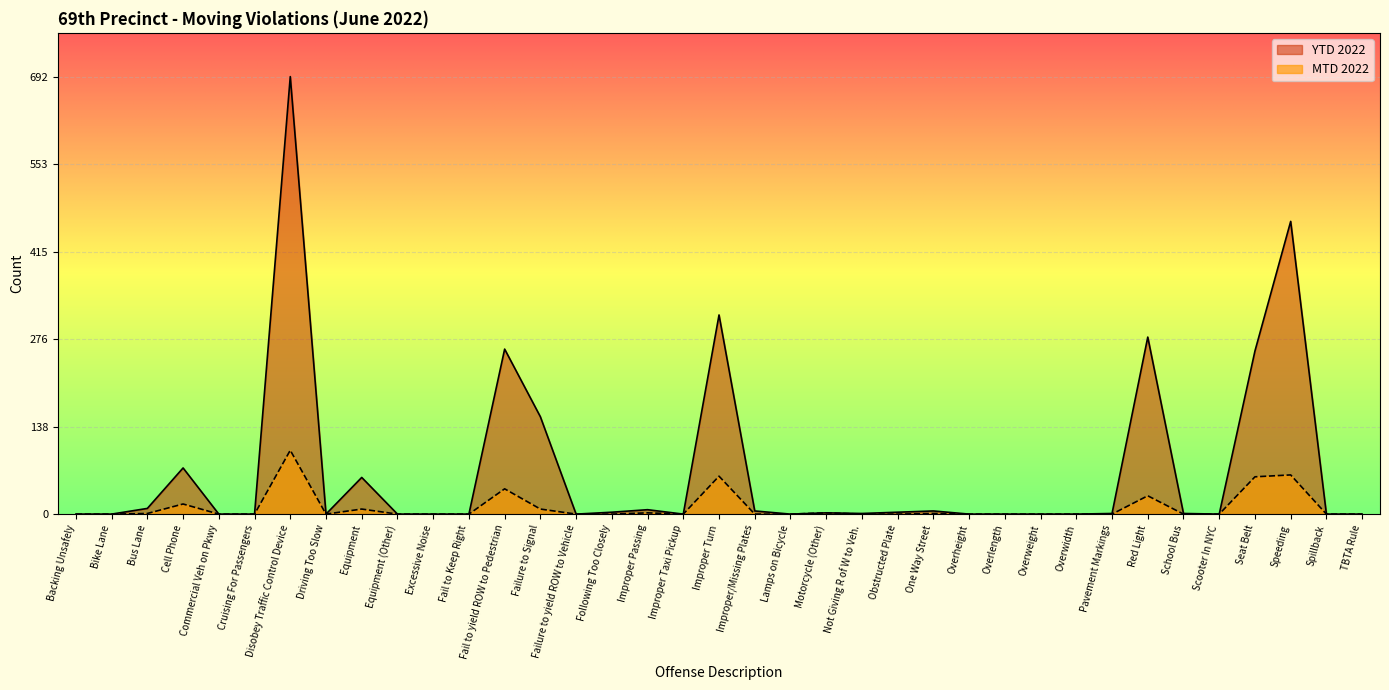

In MTD 2022, how many points are higher than both neighbors (excluding endpoints)?

10